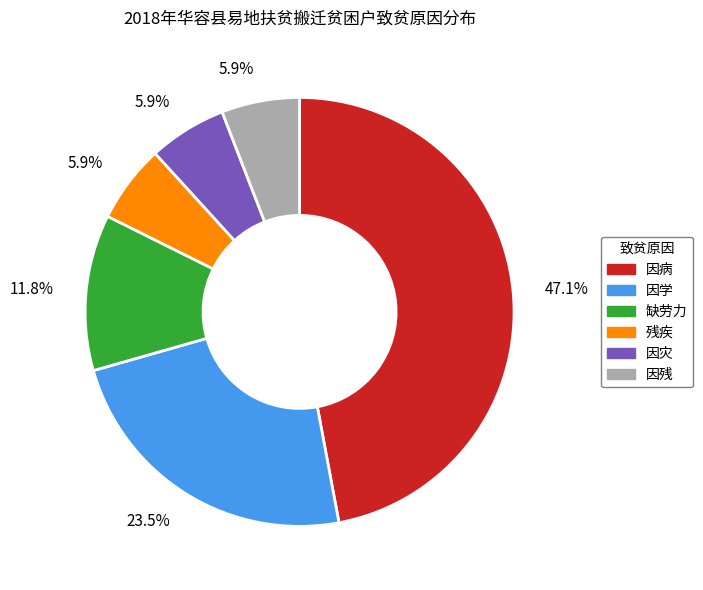

To the nearest percent, what portion does 因病 represent?

47%